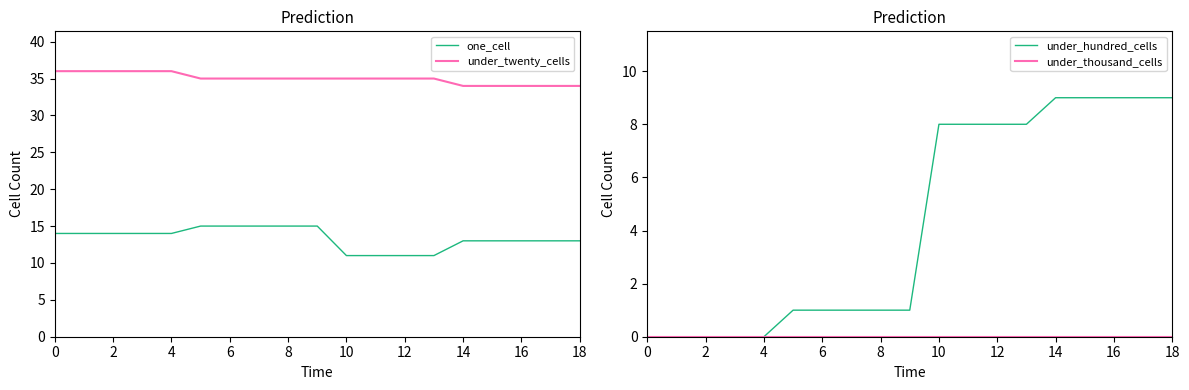

True or false: under_twenty_cells and under_hundred_cells cross at least once.

False